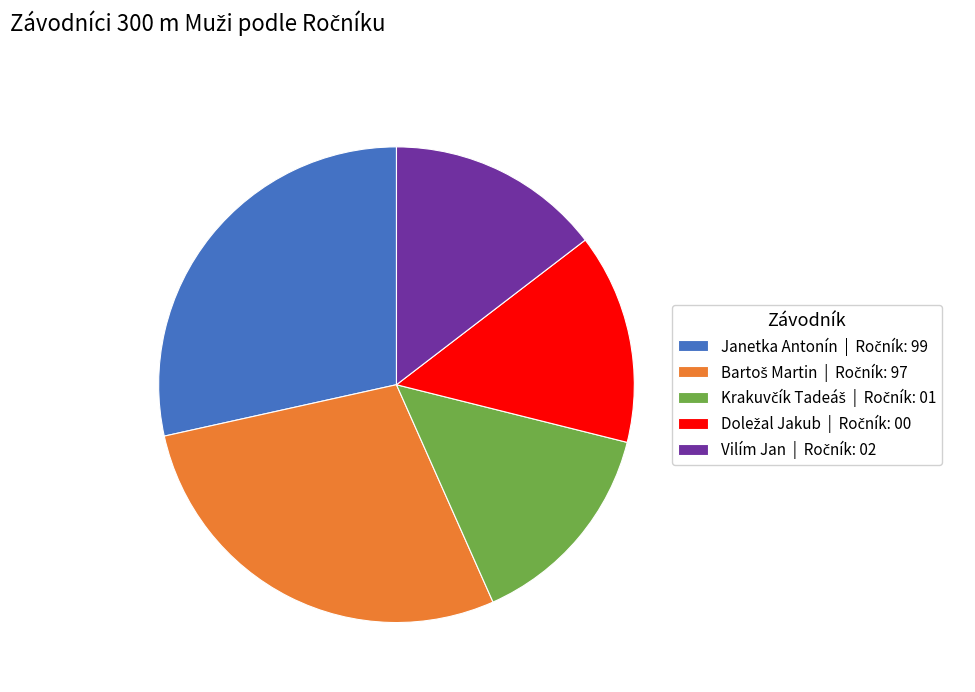

Is there a majority slice in this chart?

No